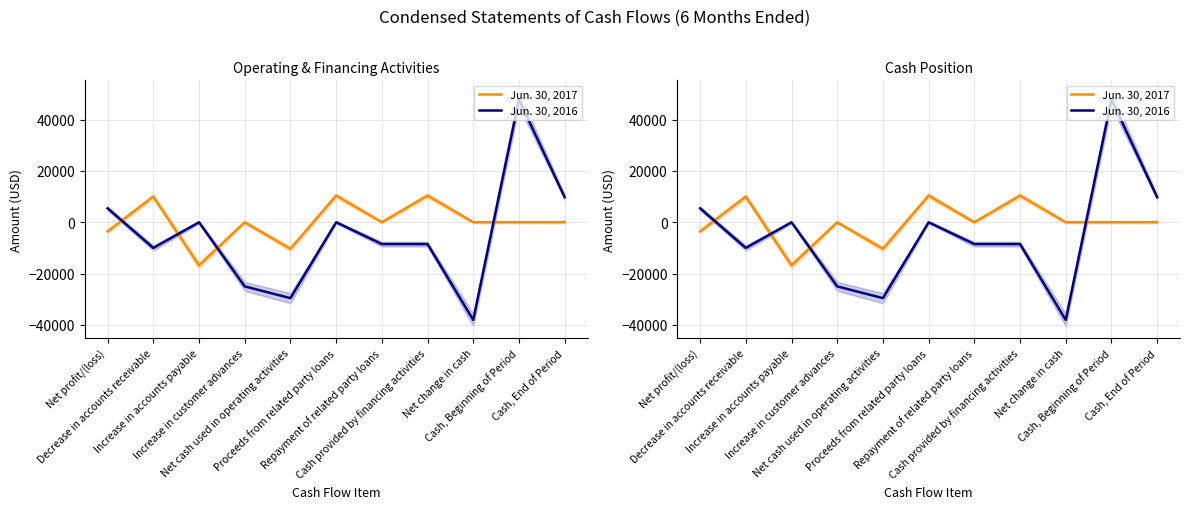

Reading left to right, list all the values displayed in this chart.

Jun. 30, 2017: Net profit/(loss)=-3556	Decrease in accounts receivable=10000	Increase in accounts payable=-16818	Increase in customer advances=0	Net cash used in operating activities=-10374	Proceeds from related party loans=10376	Repayment of related party loans=0	Cash provided by financing activities=10376	Net change in cash=2	Cash, Beginning of Period=28	Cash, End of Period=30
Jun. 30, 2016: Net profit/(loss)=5418	Decrease in accounts receivable=-10000	Increase in accounts payable=0	Increase in customer advances=-24970	Net cash used in operating activities=-29552	Proceeds from related party loans=0	Repayment of related party loans=-8499	Cash provided by financing activities=-8499	Net change in cash=-38051	Cash, Beginning of Period=47825	Cash, End of Period=9774